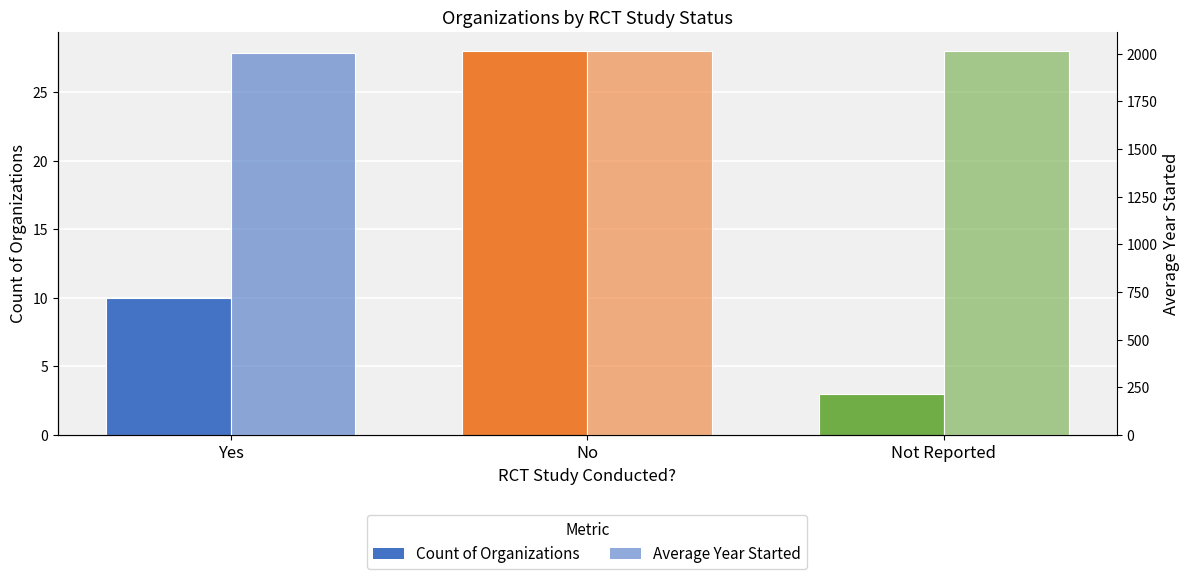

How many data points in Average Year Started are less than 2013?

1